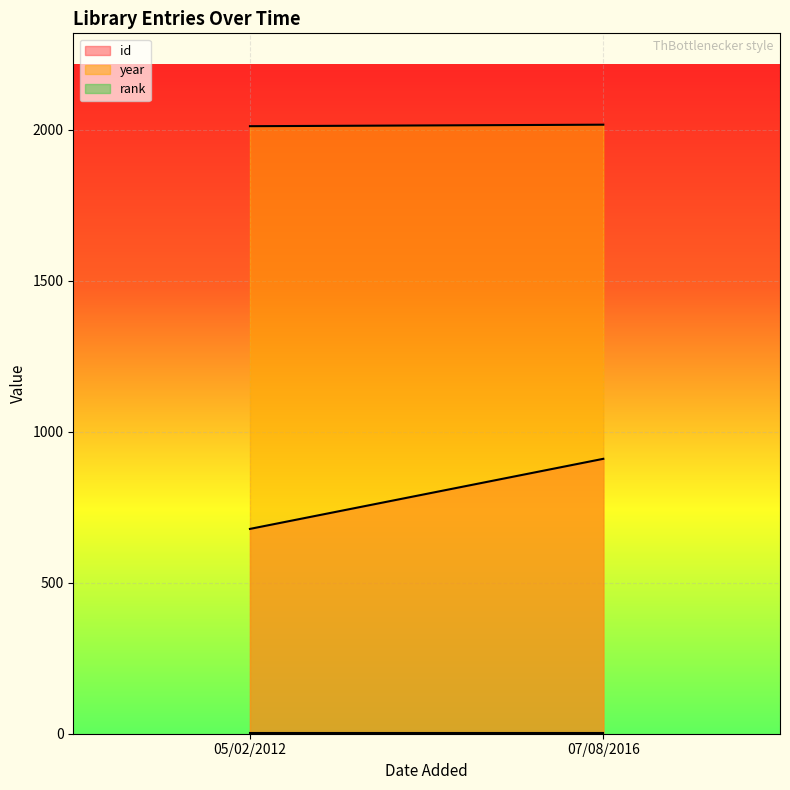

What is the value of the rank point at the 2nd from the left?

1